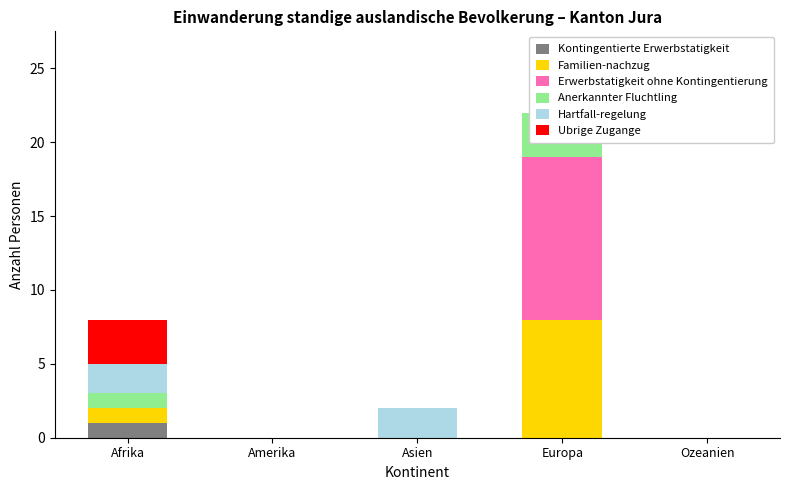

How many categories are shown in the chart?

5